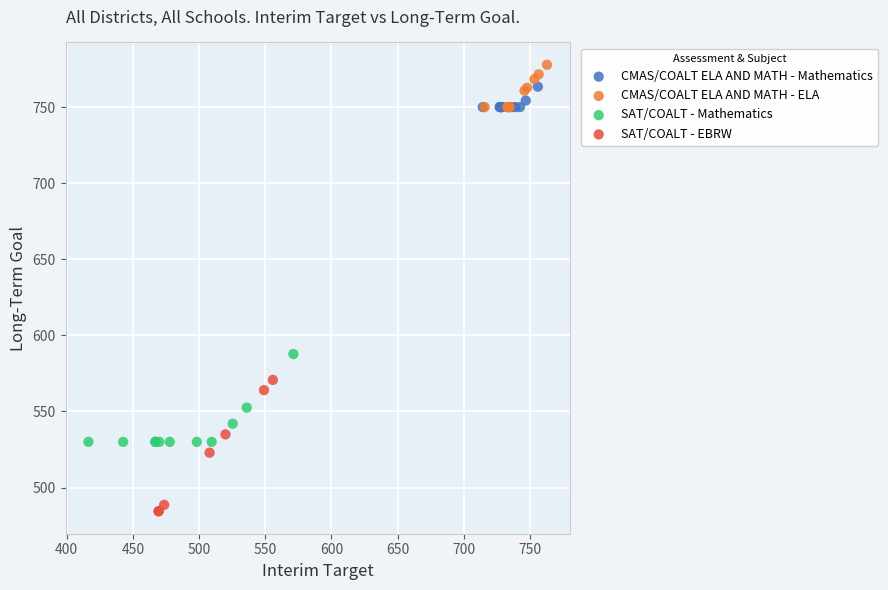

Which series contains the lowest Y value?

SAT/COALT - EBRW